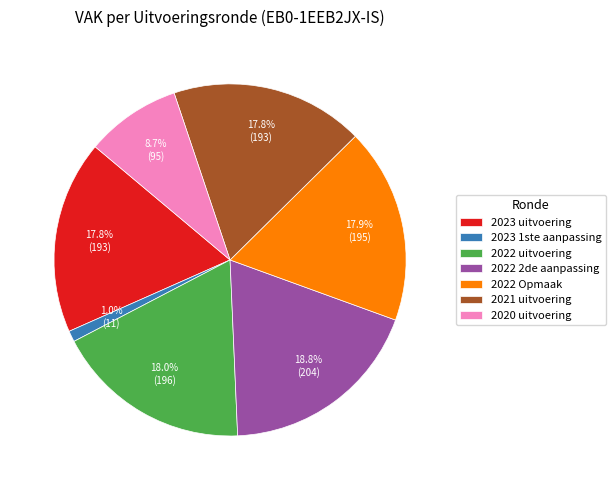

The 2022 uitvoering slice represents 32% of the pie. True or false?

False